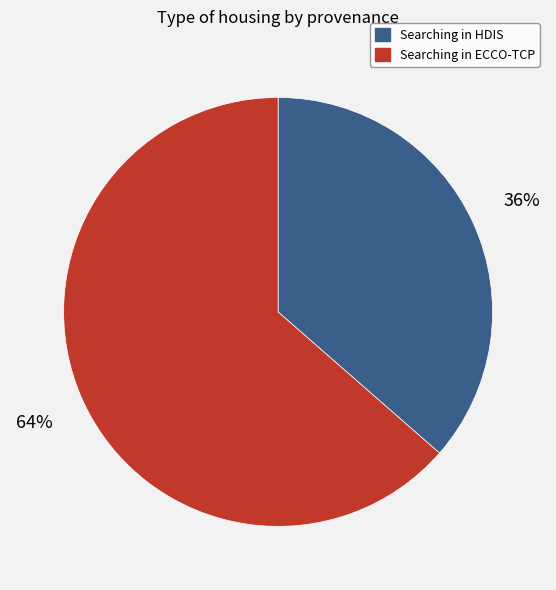

To the nearest percent, what is the average slice percentage?

50%